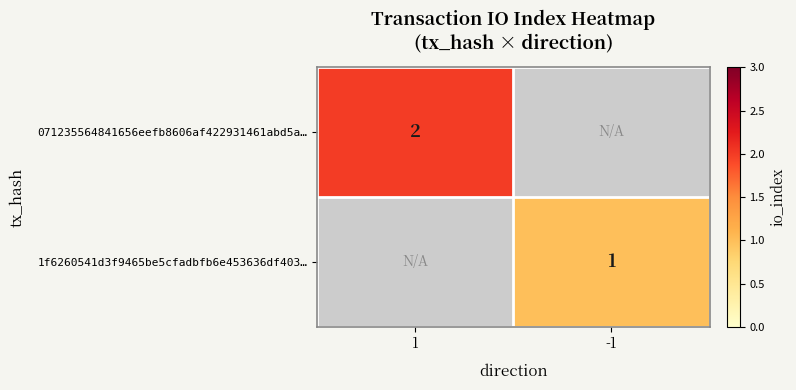

At which category does the chart reach its peak across all series?

1